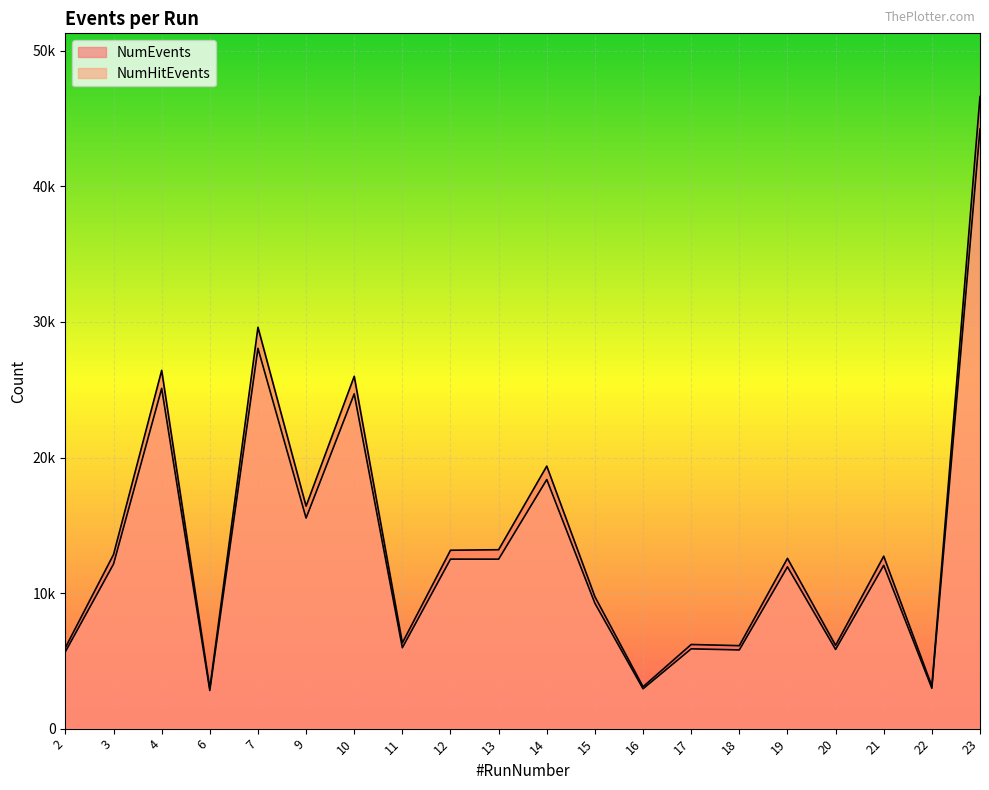

Count the number of data series in this chart.

2